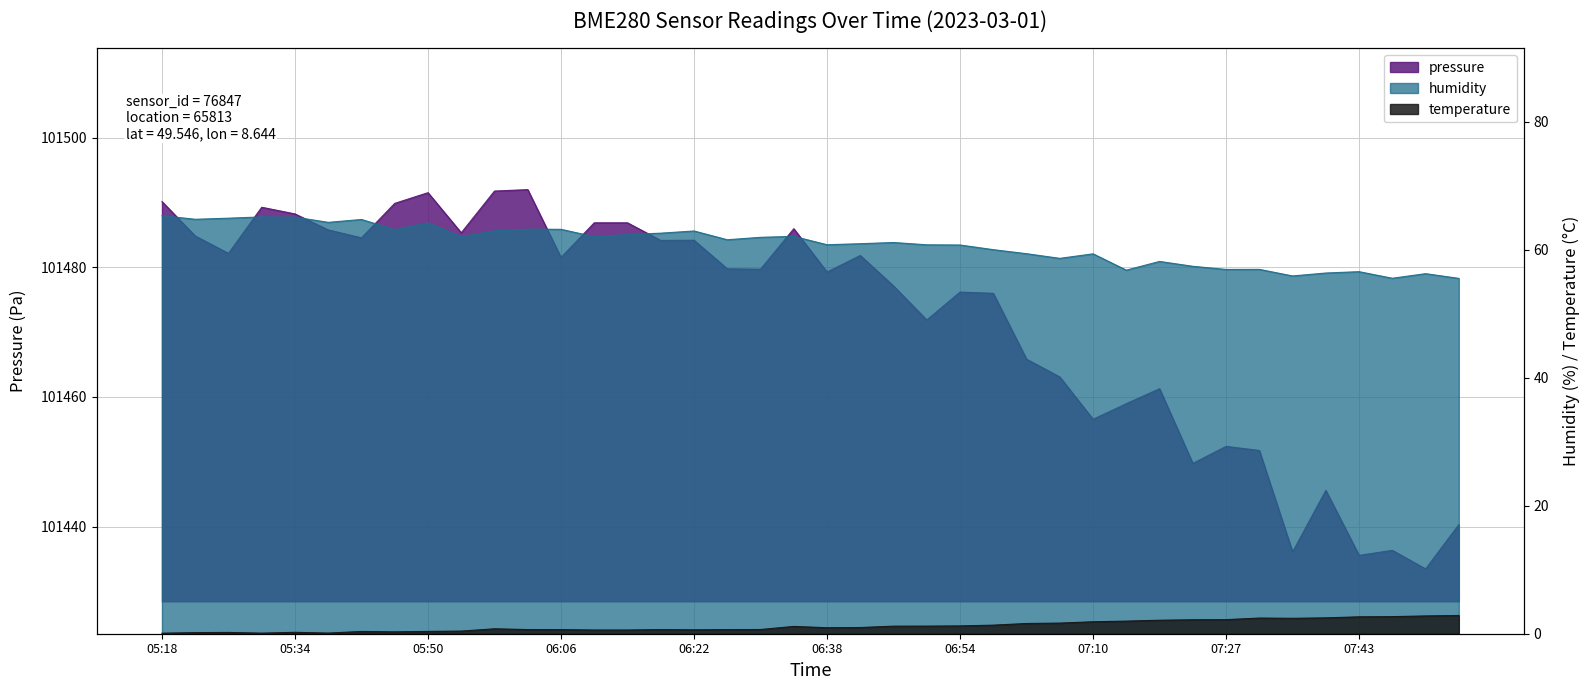

What is the average value of the humidity series?

60.8